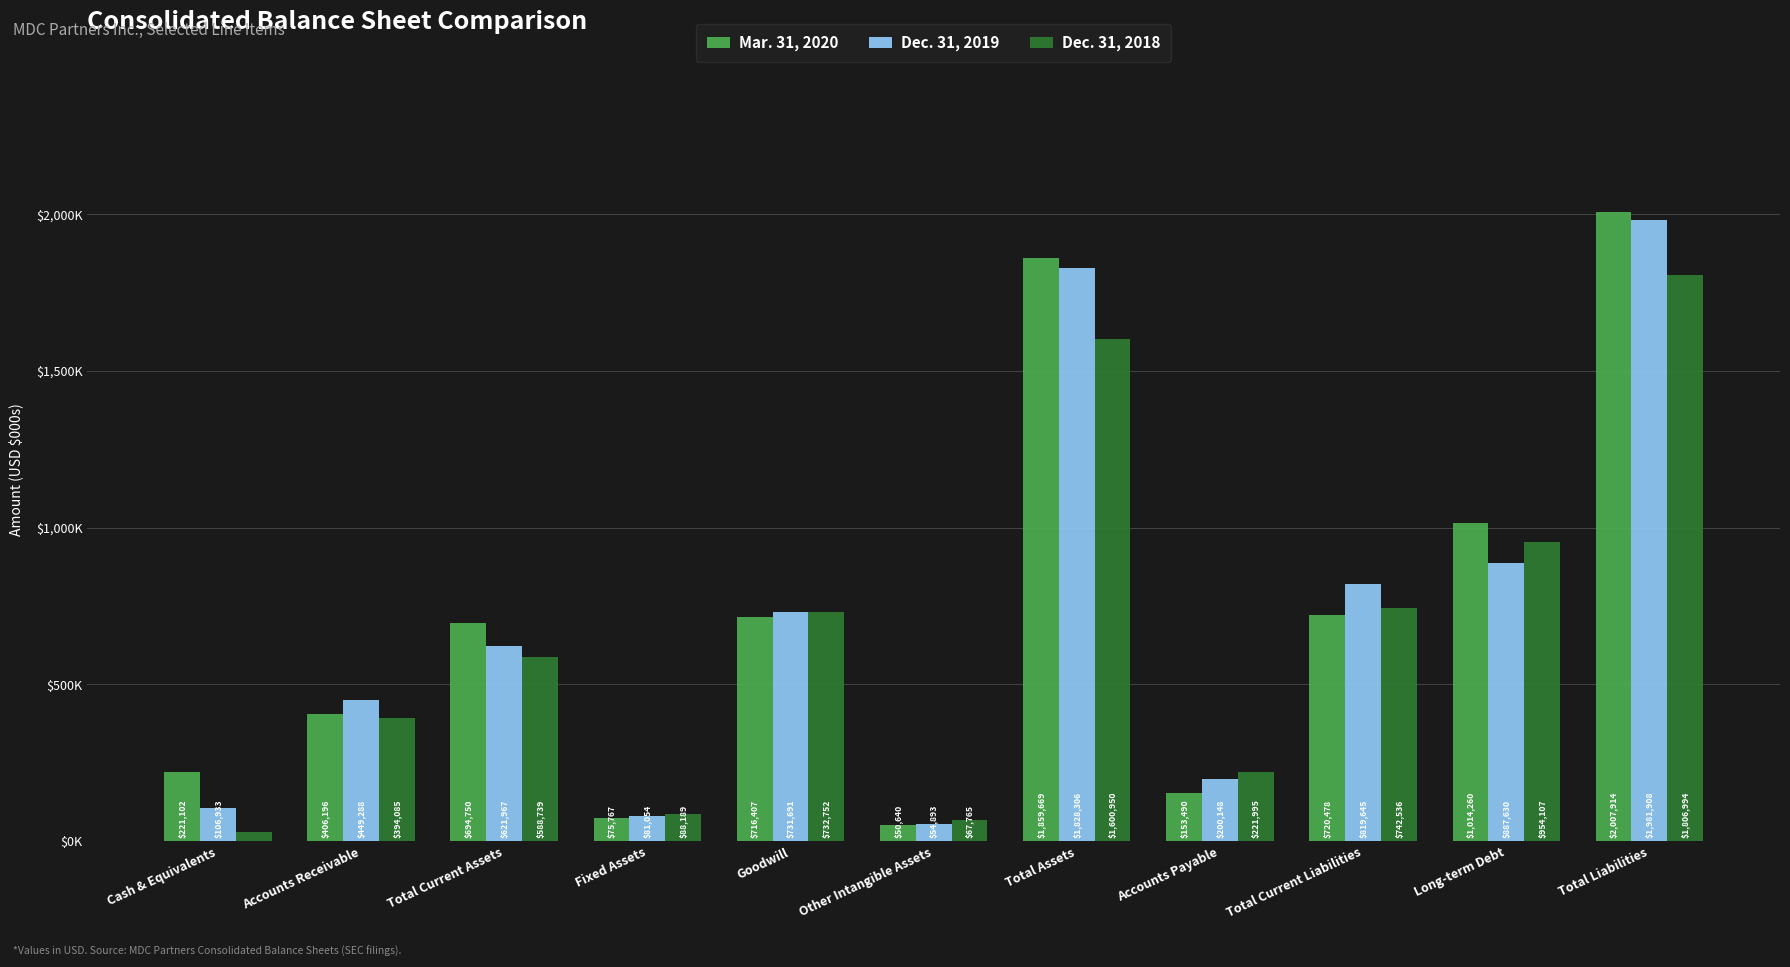

What is the sum of all Mar. 31, 2020 values?

7920673